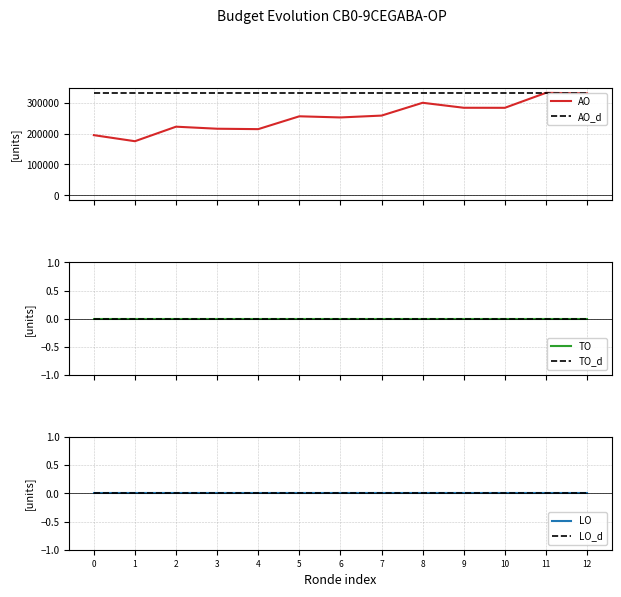

What is the sum of all AO_d values?

4303871